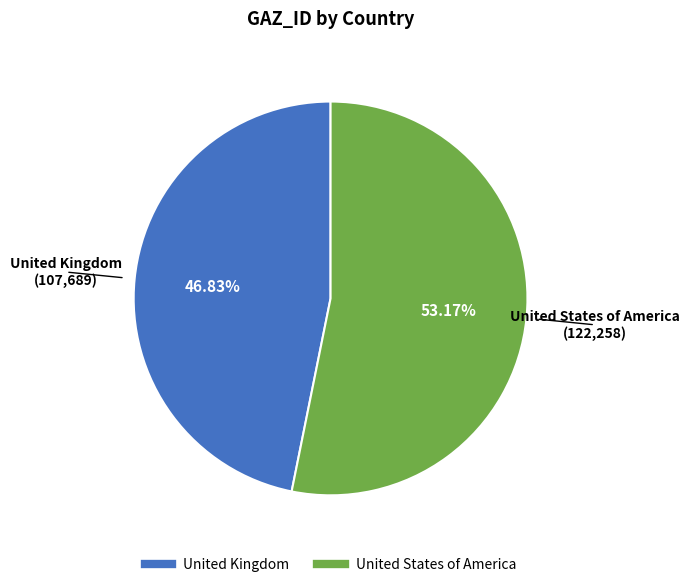

Combined, what portion of the pie is United Kingdom and United States of America?

100.0%